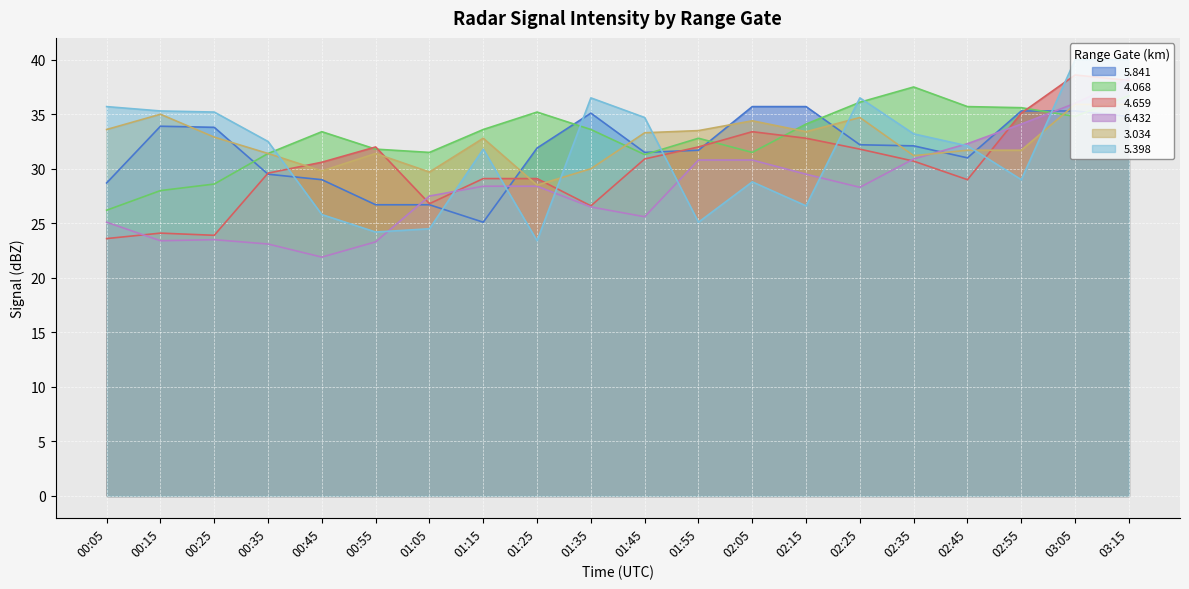

Reading left to right, transcribe all the data shown in this chart.

5.841: 00:05=28.7	00:15=33.9	00:25=33.8	00:35=29.5	00:45=29.0	00:55=26.7	01:05=26.7	01:15=25.1	01:25=31.9	01:35=35.1	01:45=31.5	01:55=31.7	02:05=35.7	02:15=35.7	02:25=32.2	02:35=32.1	02:45=31.0	02:55=35.3	03:05=35.3	03:15=34.8
4.068: 00:05=26.2	00:15=28.0	00:25=28.6	00:35=31.4	00:45=33.4	00:55=31.8	01:05=31.5	01:15=33.6	01:25=35.2	01:35=33.6	01:45=31.3	01:55=32.8	02:05=31.5	02:15=34.1	02:25=36.1	02:35=37.5	02:45=35.7	02:55=35.6	03:05=34.8	03:15=36.7
4.659: 00:05=23.6	00:15=24.1	00:25=23.9	00:35=29.6	00:45=30.6	00:55=32.0	01:05=26.8	01:15=29.1	01:25=29.1	01:35=26.6	01:45=30.9	01:55=32.0	02:05=33.4	02:15=32.8	02:25=31.8	02:35=30.7	02:45=29.0	02:55=35.1	03:05=38.6	03:15=38.1
6.432: 00:05=25.1	00:15=23.4	00:25=23.5	00:35=23.1	00:45=21.9	00:55=23.3	01:05=27.5	01:15=28.4	01:25=28.4	01:35=26.5	01:45=25.6	01:55=30.8	02:05=30.8	02:15=29.5	02:25=28.3	02:35=30.9	02:45=32.3	02:55=34.1	03:05=36.0	03:15=38.3
3.034: 00:05=33.6	00:15=35.0	00:25=32.9	00:35=31.4	00:45=29.8	00:55=31.4	01:05=29.7	01:15=32.8	01:25=28.5	01:35=30.0	01:45=33.3	01:55=33.5	02:05=34.4	02:15=33.4	02:25=34.7	02:35=31.2	02:45=31.7	02:55=31.7	03:05=35.9	03:15=35.9
5.398: 00:05=35.7	00:15=35.3	00:25=35.2	00:35=32.5	00:45=25.8	00:55=24.2	01:05=24.5	01:15=31.8	01:25=23.4	01:35=36.5	01:45=34.7	01:55=25.1	02:05=28.8	02:15=26.6	02:25=36.5	02:35=33.2	02:45=32.1	02:55=29.0	03:05=40.0	03:15=40.0